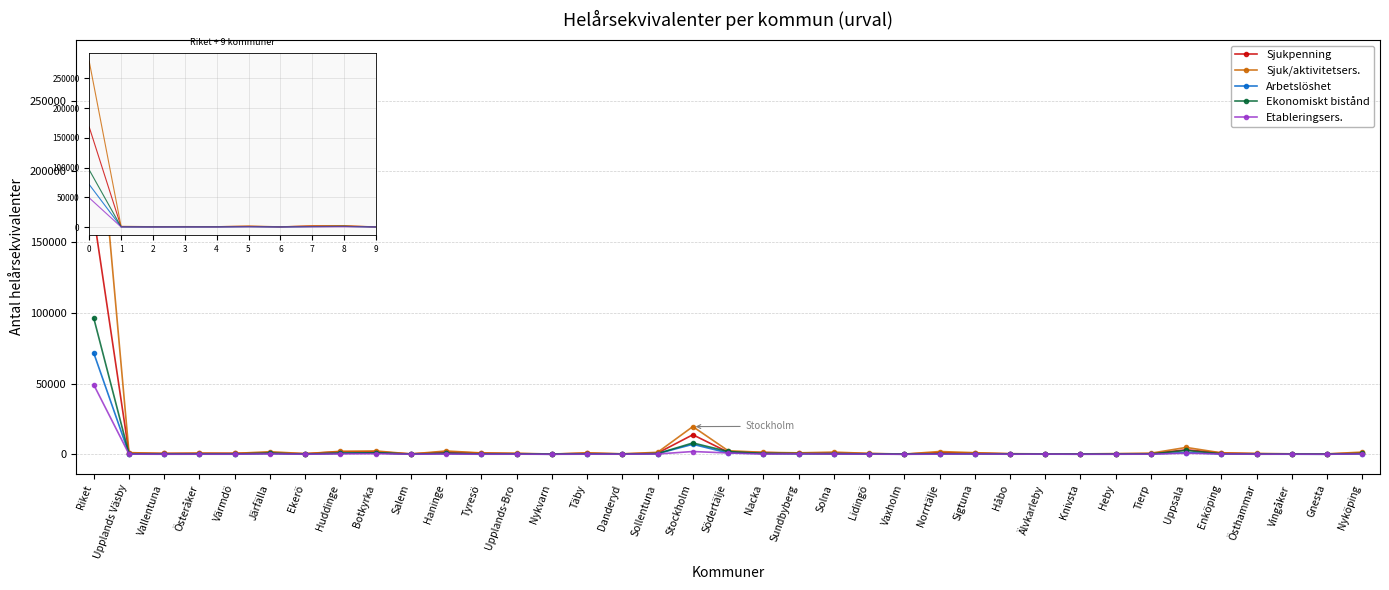

True or false: Ekonomiskt bistånd has more than 0 interior local peaks.

True